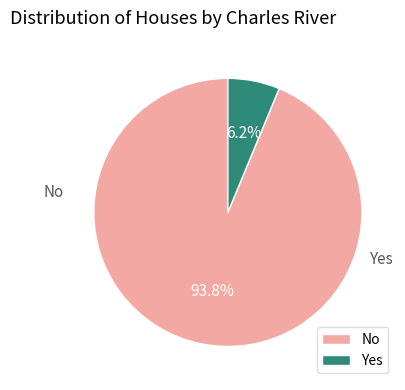

Which slice is the largest?

No